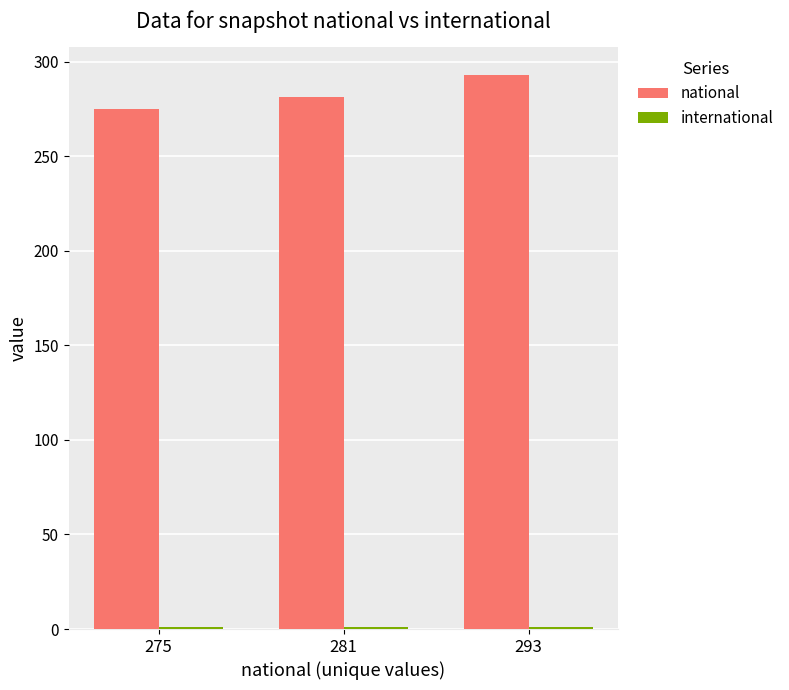

At which label does national reach its peak?

293